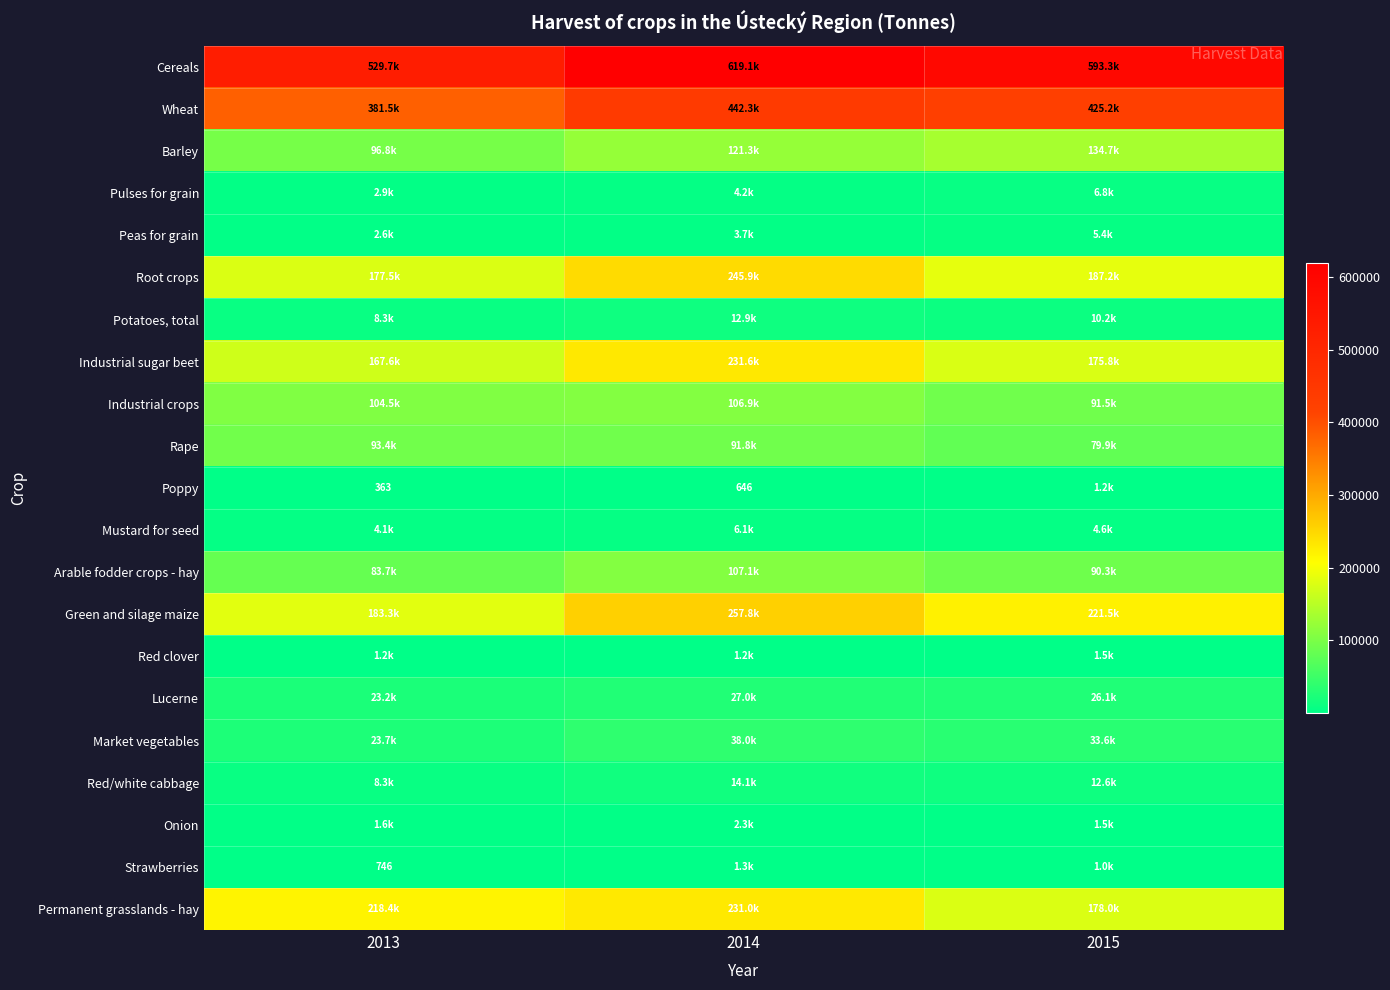

What is the total value across all series at 2015?

2281868.4